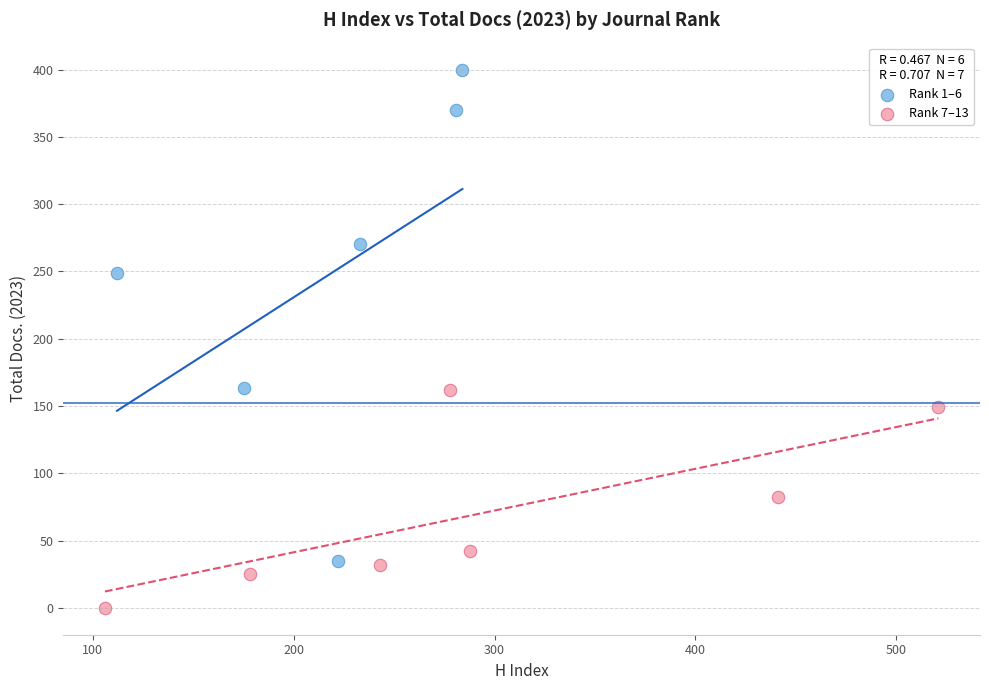

Which series reaches the maximum Y coordinate?

Rank 1–6